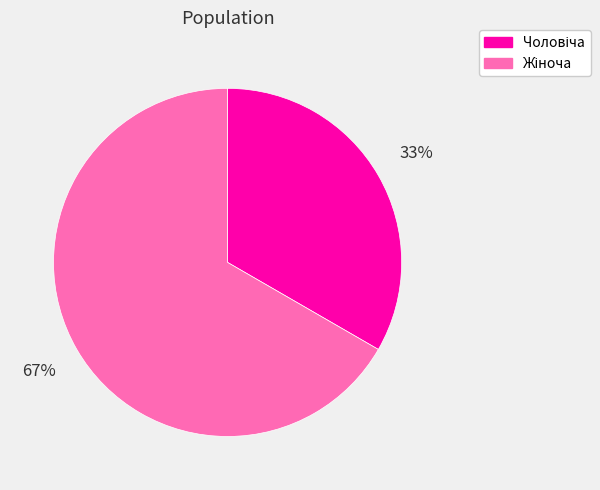

To the nearest percent, what is the average slice percentage?

50%